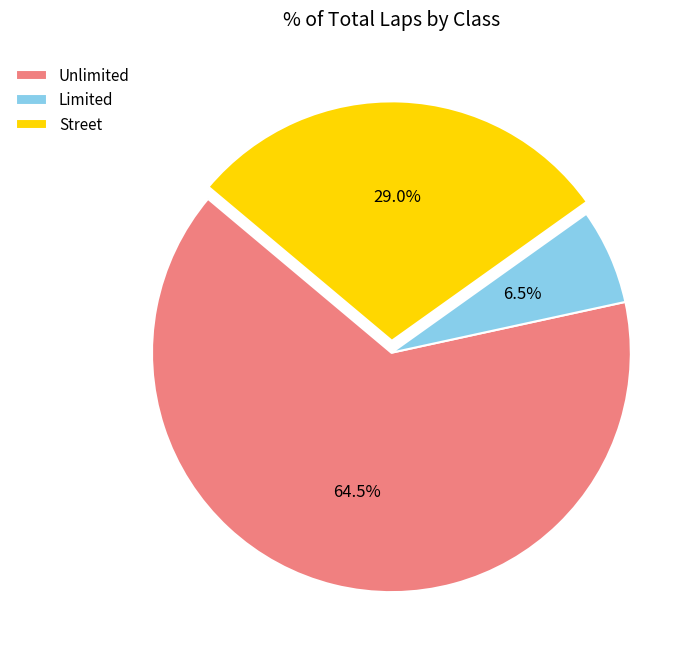

Count the number of slices in the pie.

3